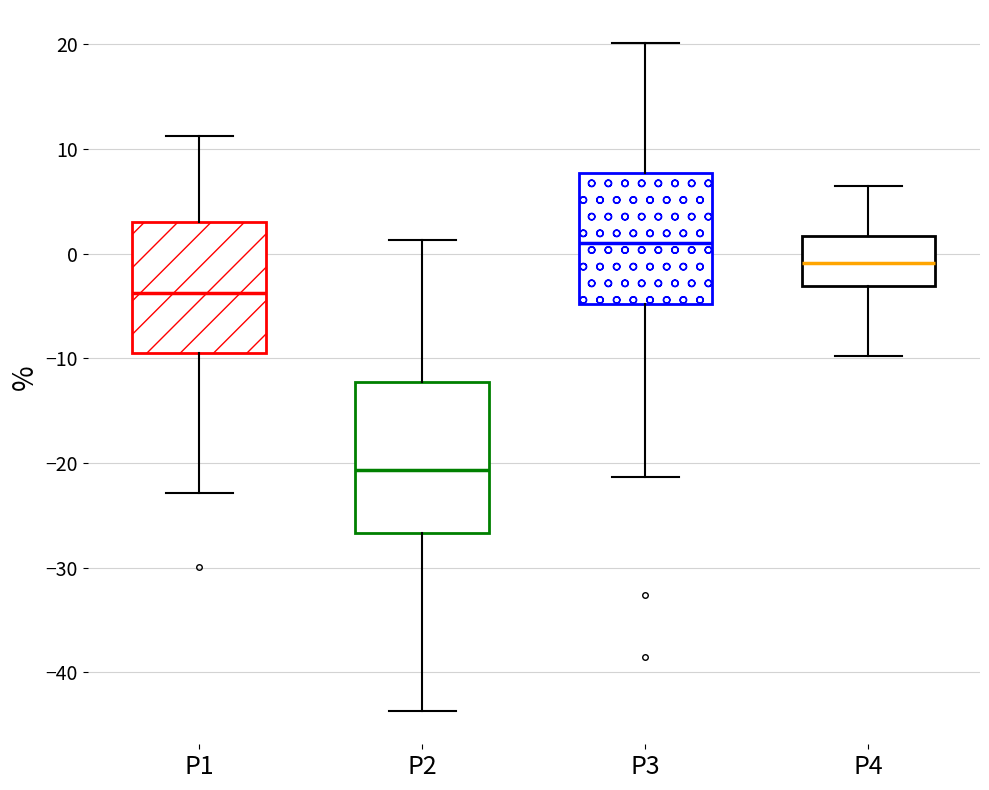

Where is the lower edge of the box for P1 on the y-axis? The values are not printed on the chart, so give them approximately, as read against the axis.

-9